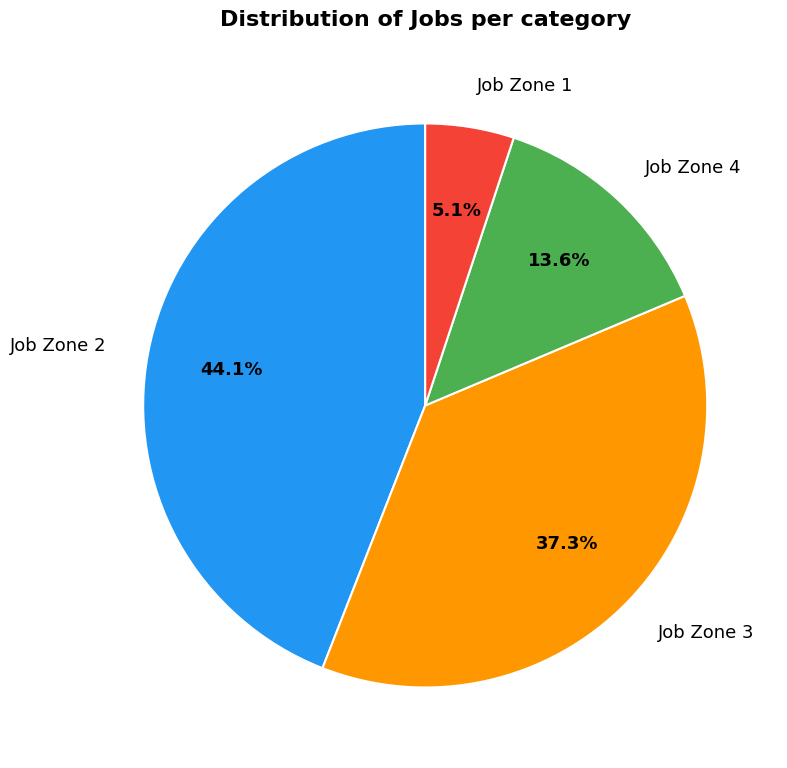

Does Job Zone 1 represent more than half of the total?

No